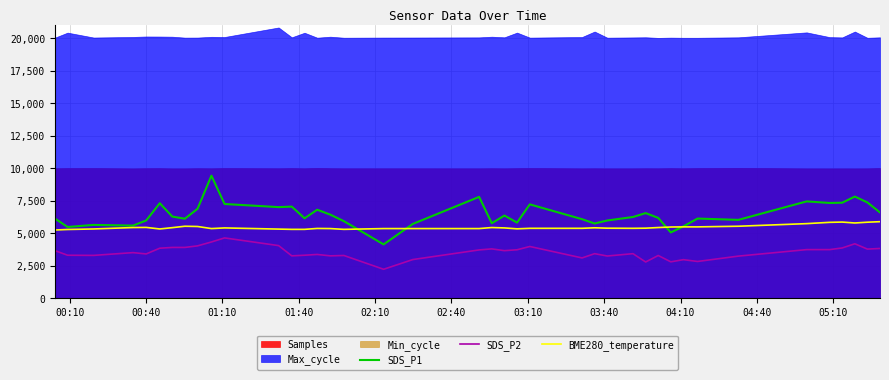

What is the minimum value for BME280_temperature?

5260.0